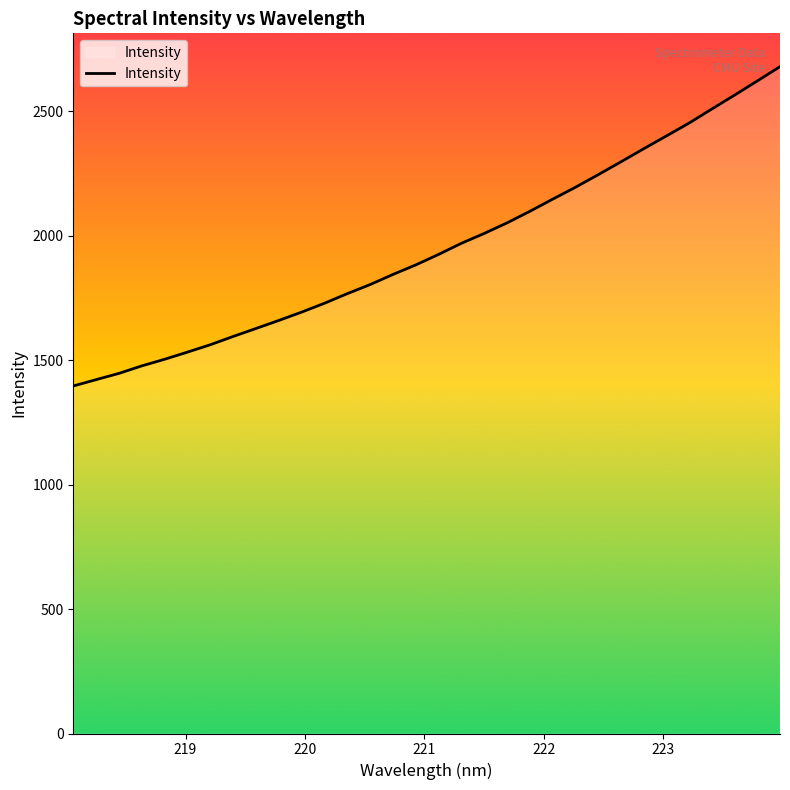

What is the smallest value displayed?

1396.1